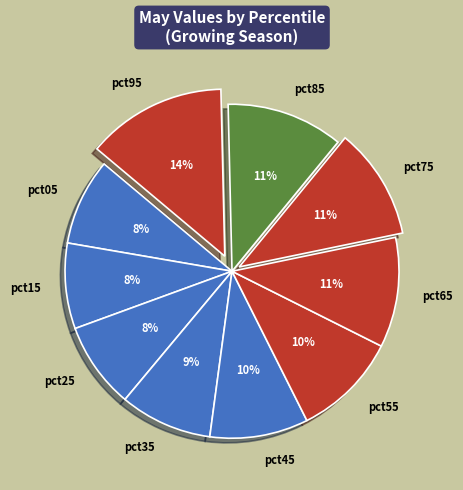

To the nearest percent, what portion does pct85 represent?

11%